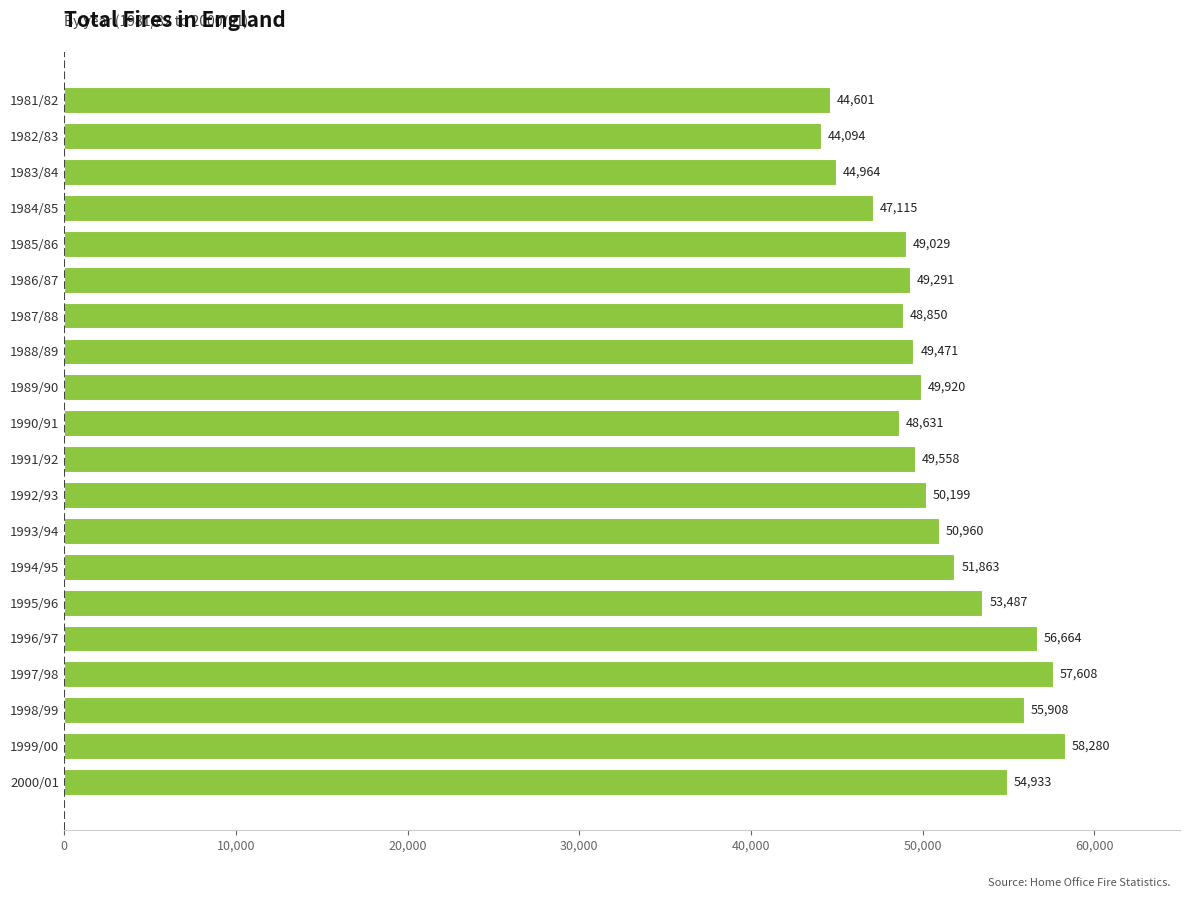

What is the approximate value at 1992/93?

50199